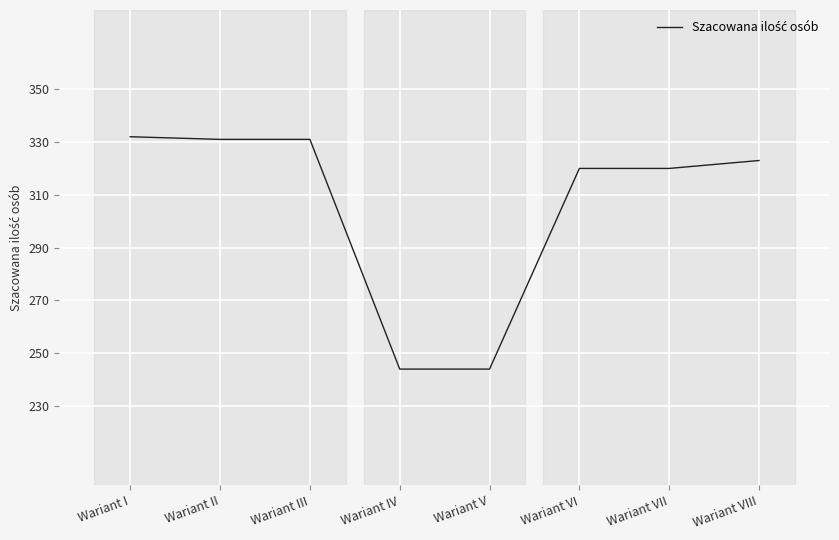

What position from the left is Wariant IV?

4